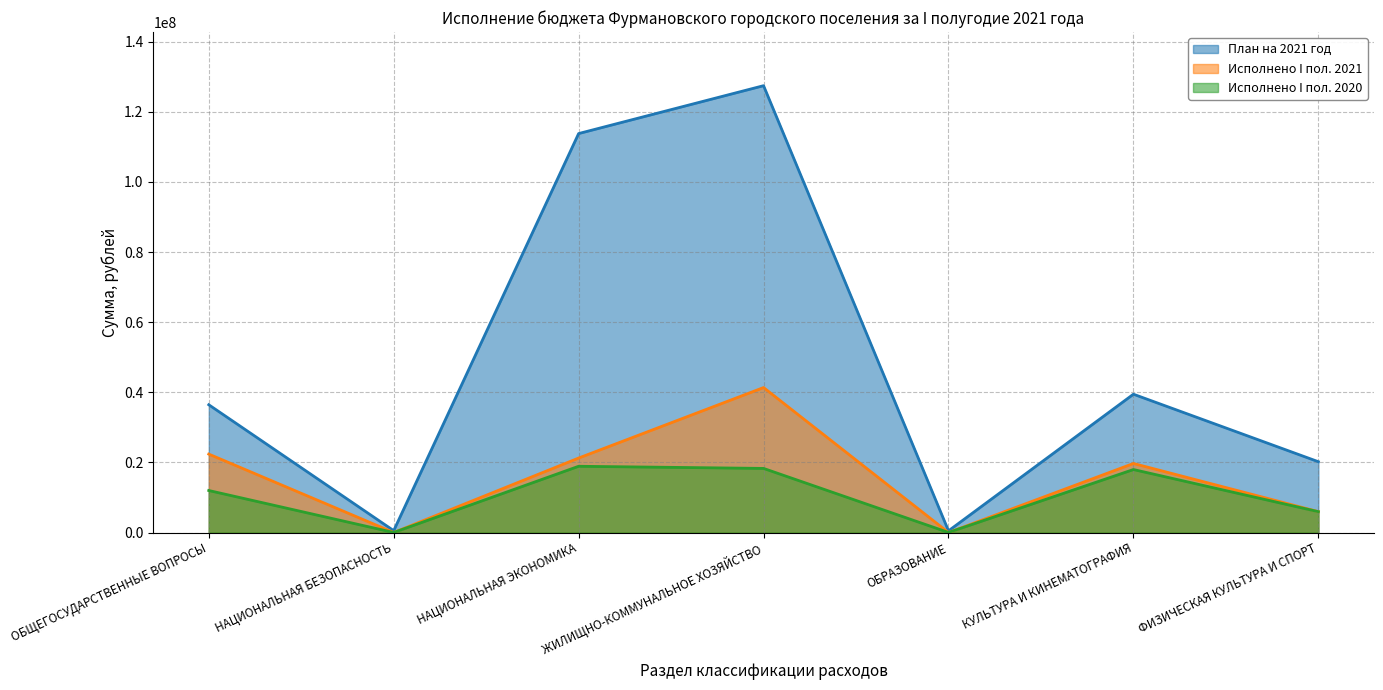

What is the average value of the Исполнено I пол. 2020 series?

10460479.5